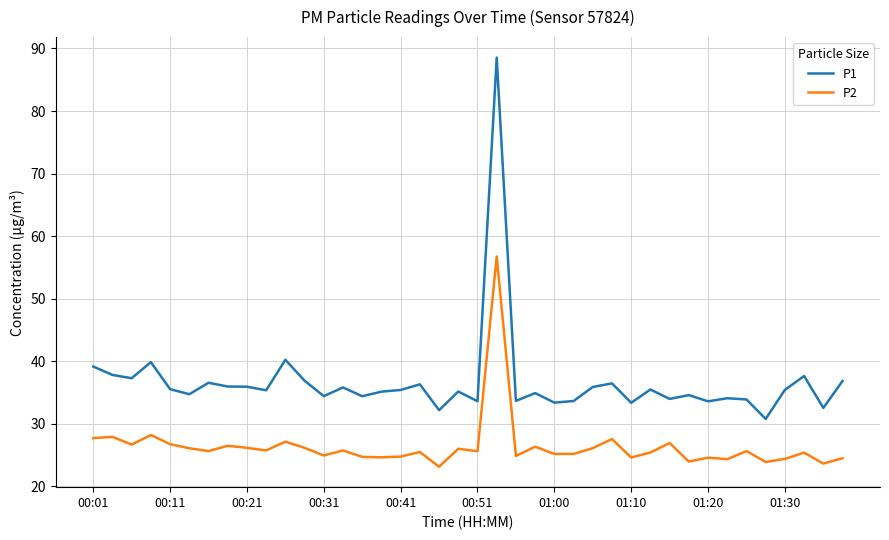

What is the minimum value for P1?

30.8